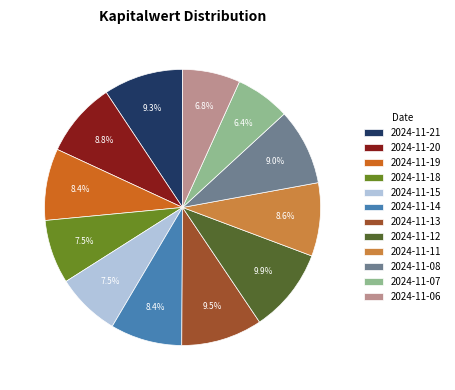

Is 2024-11-21 the majority of the pie?

No